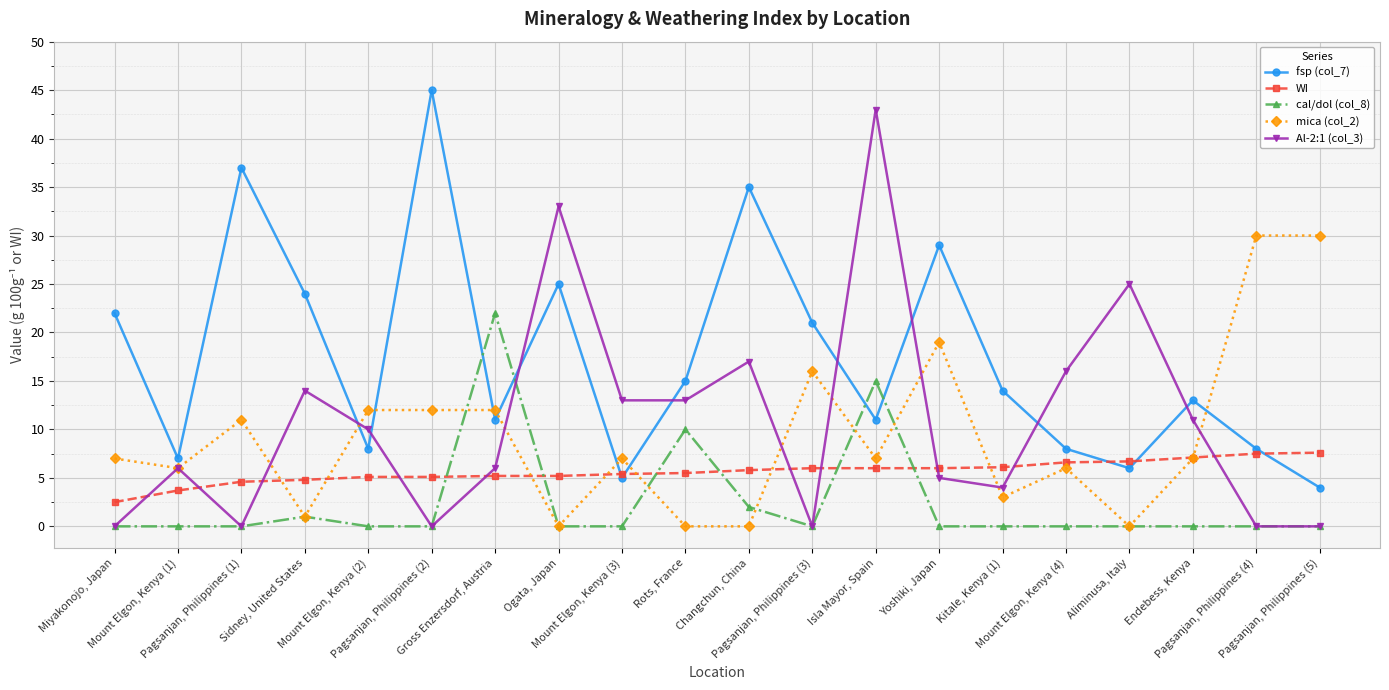

Between Miyakonojo, Japan and Yoshiki, Japan, which series saw the biggest shift?

mica (col_2)